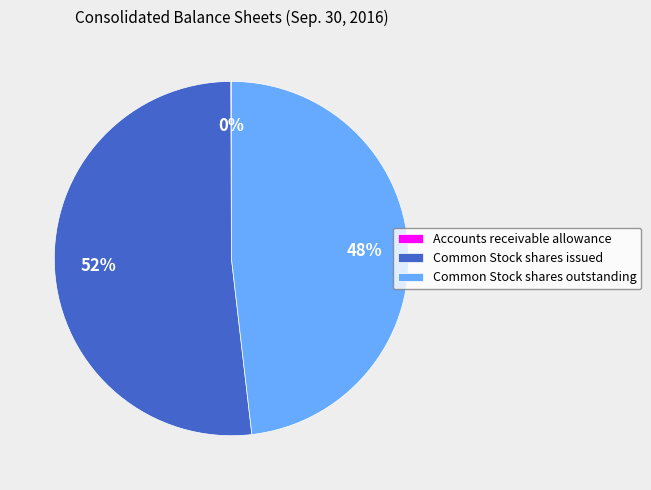

Approximately how many times larger is the value at Common Stock shares issued compared to Common Stock shares outstanding?

1.1